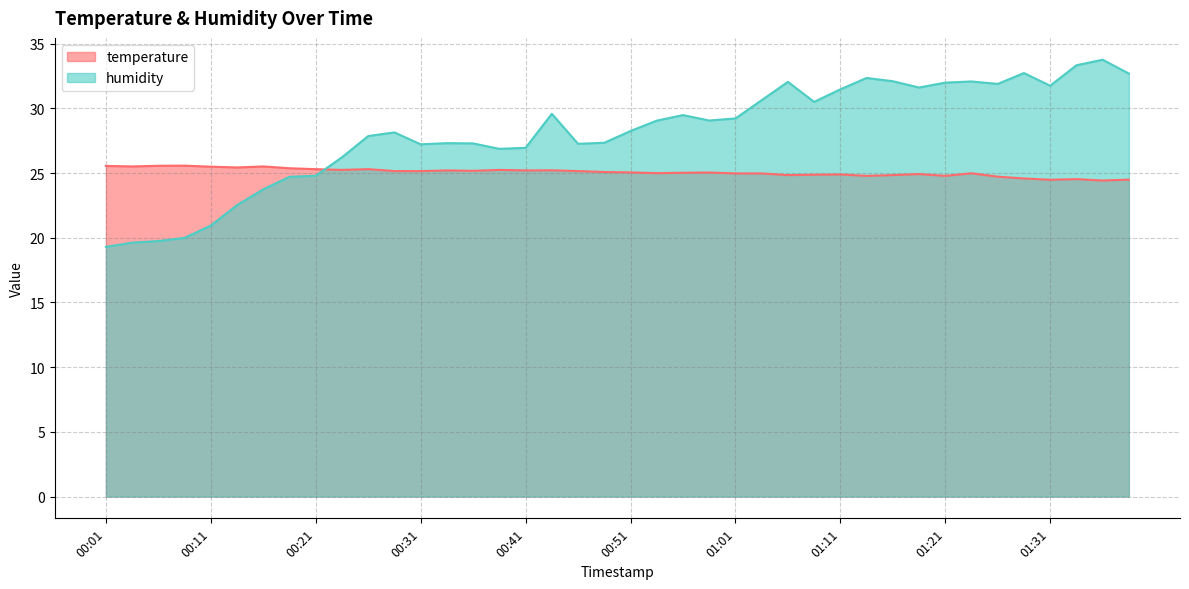

At which label does temperature first exceed 25?

00:01